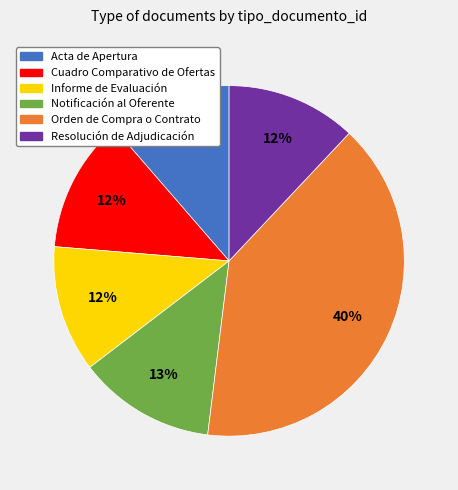

Does any single category account for the majority?

No